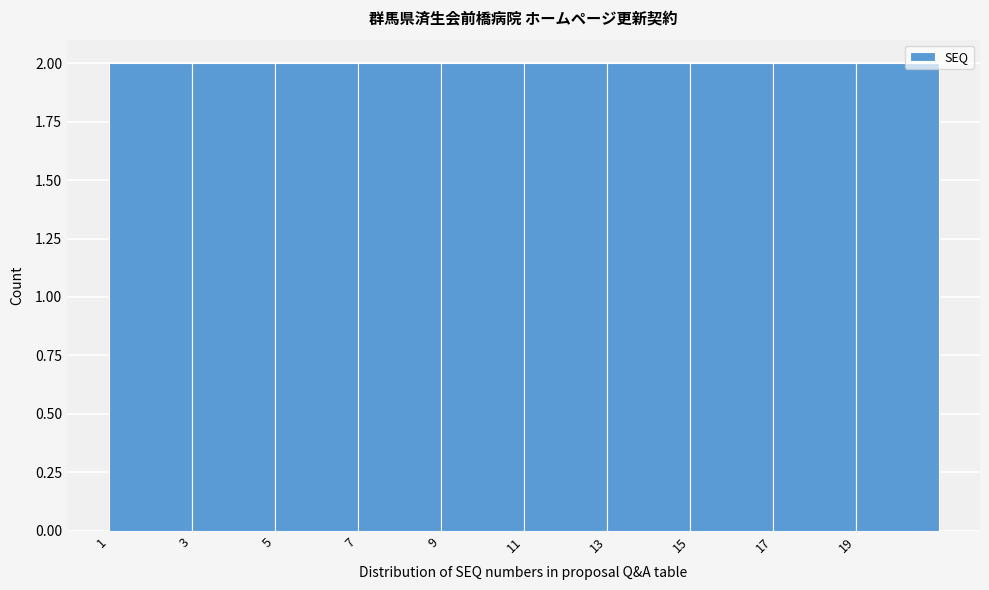

How tall is the bar that spans 11 to 13 on the x-axis? The values are not printed on the chart, so give them approximately, as read against the axis.

2